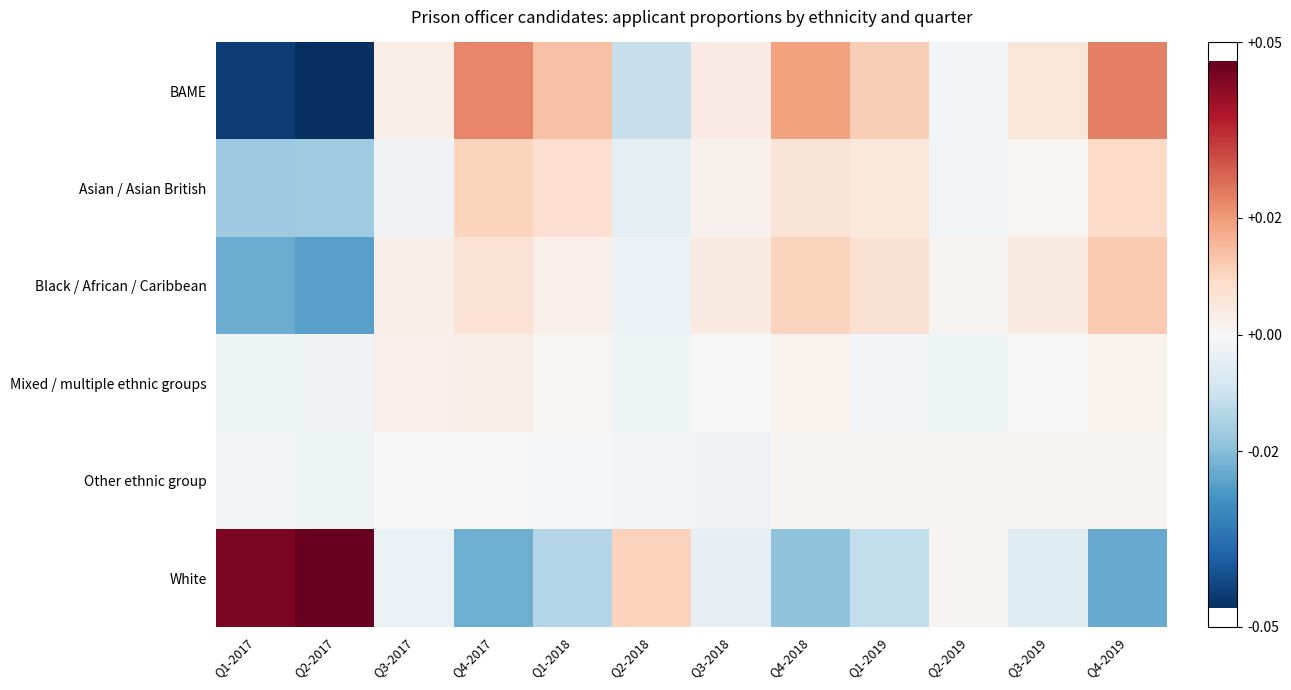

Reading left to right, transcribe all the data shown in this chart.

BAME: Q1-2017=-0.0	Q2-2017=-0.0	Q3-2017=0.0	Q4-2017=0.0	Q1-2018=0.0	Q2-2018=-0.0	Q3-2018=0.0	Q4-2018=0.0	Q1-2019=0.0	Q2-2019=-0.0	Q3-2019=0.0	Q4-2019=0.0
Asian / Asian British: Q1-2017=-0.0	Q2-2017=-0.0	Q3-2017=-0.0	Q4-2017=0.0	Q1-2018=0.0	Q2-2018=-0.0	Q3-2018=0.0	Q4-2018=0.0	Q1-2019=0.0	Q2-2019=-0.0	Q3-2019=0.0	Q4-2019=0.0
Black / African / Caribbean: Q1-2017=-0.0	Q2-2017=-0.0	Q3-2017=0.0	Q4-2017=0.0	Q1-2018=0.0	Q2-2018=-0.0	Q3-2018=0.0	Q4-2018=0.0	Q1-2019=0.0	Q2-2019=0.0	Q3-2019=0.0	Q4-2019=0.0
Mixed / multiple ethnic groups: Q1-2017=-0.0	Q2-2017=-0.0	Q3-2017=0.0	Q4-2017=0.0	Q1-2018=0.0	Q2-2018=-0.0	Q3-2018=-0.0	Q4-2018=0.0	Q1-2019=-0.0	Q2-2019=-0.0	Q3-2019=-0.0	Q4-2019=0.0
Other ethnic group: Q1-2017=-0.0	Q2-2017=-0.0	Q3-2017=0.0	Q4-2017=-0.0	Q1-2018=-0.0	Q2-2018=-0.0	Q3-2018=-0.0	Q4-2018=0.0	Q1-2019=0.0	Q2-2019=0.0	Q3-2019=0.0	Q4-2019=0.0
White: Q1-2017=0.0	Q2-2017=0.0	Q3-2017=-0.0	Q4-2017=-0.0	Q1-2018=-0.0	Q2-2018=0.0	Q3-2018=-0.0	Q4-2018=-0.0	Q1-2019=-0.0	Q2-2019=0.0	Q3-2019=-0.0	Q4-2019=-0.0